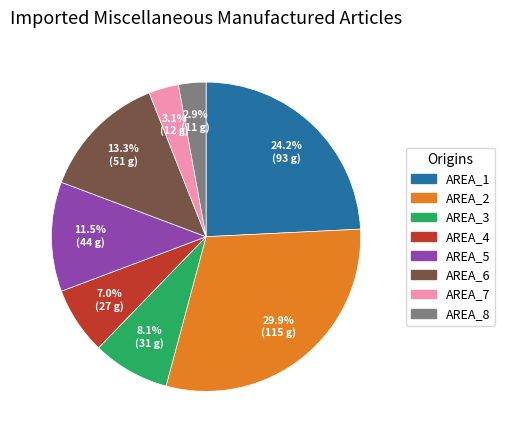

To the nearest percent, what is the average slice percentage?

12%